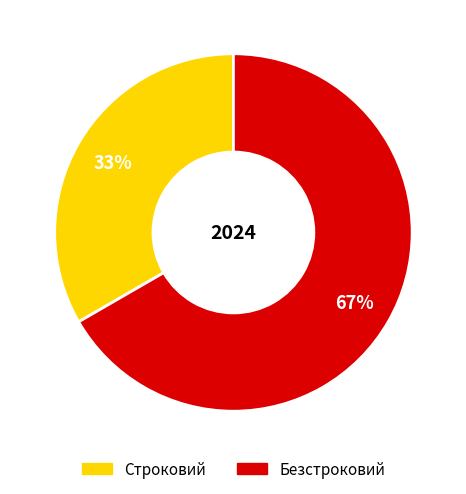

Do Строковий and Безстроковий together represent more than half of the pie?

Yes